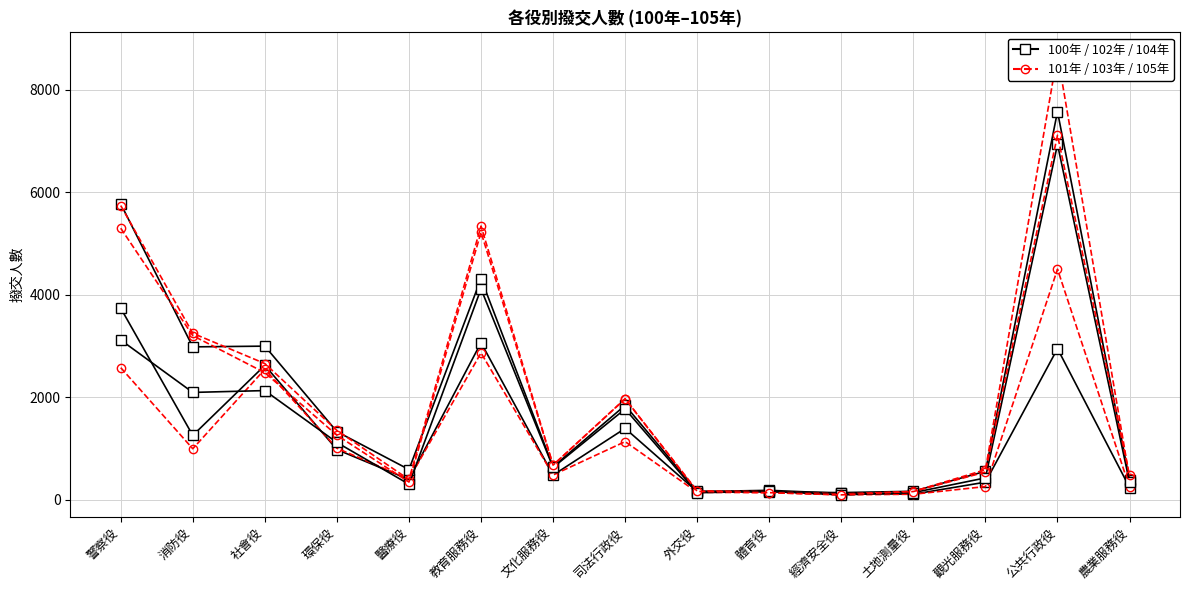

How many values in the 100年 series exceed 485?

7